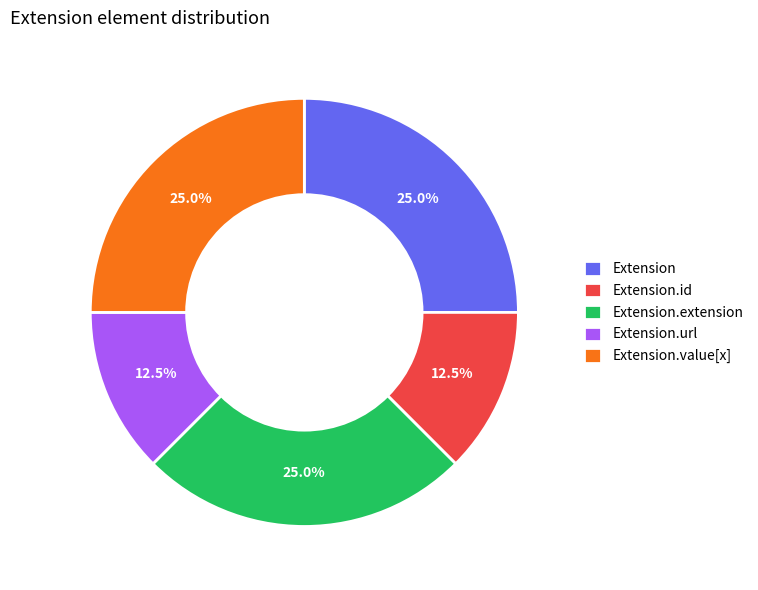

Does any single category account for the majority?

No